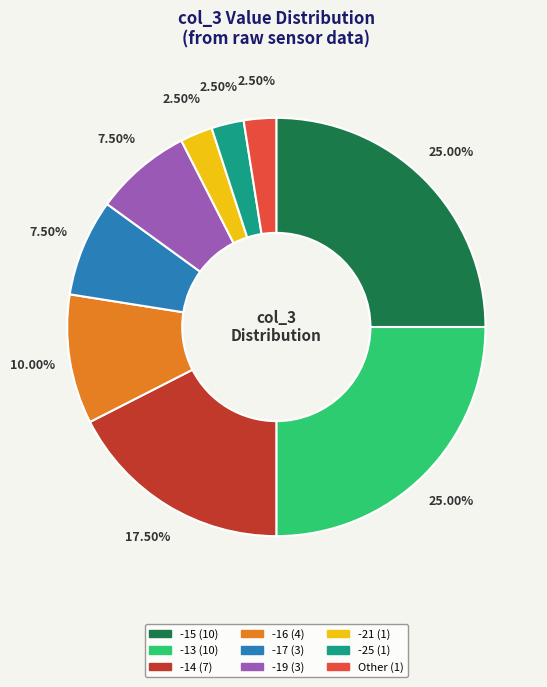

Is there a majority slice in this chart?

No